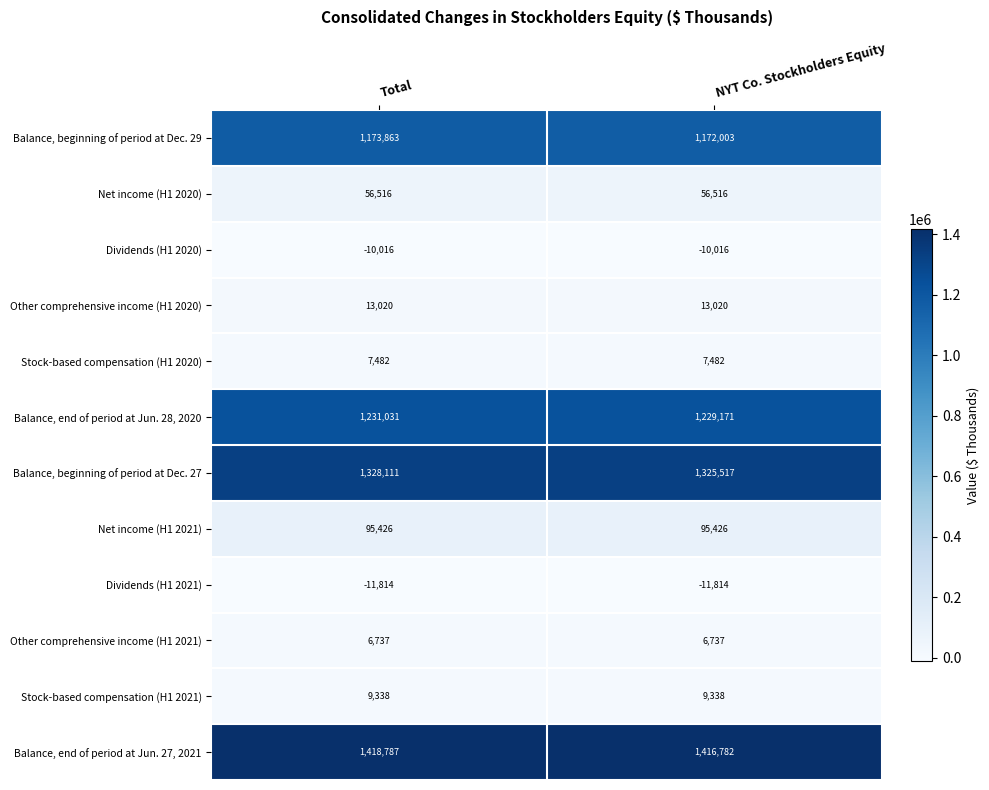

Which series has the largest range (max minus min)?

Balance, beginning of period at Dec. 27